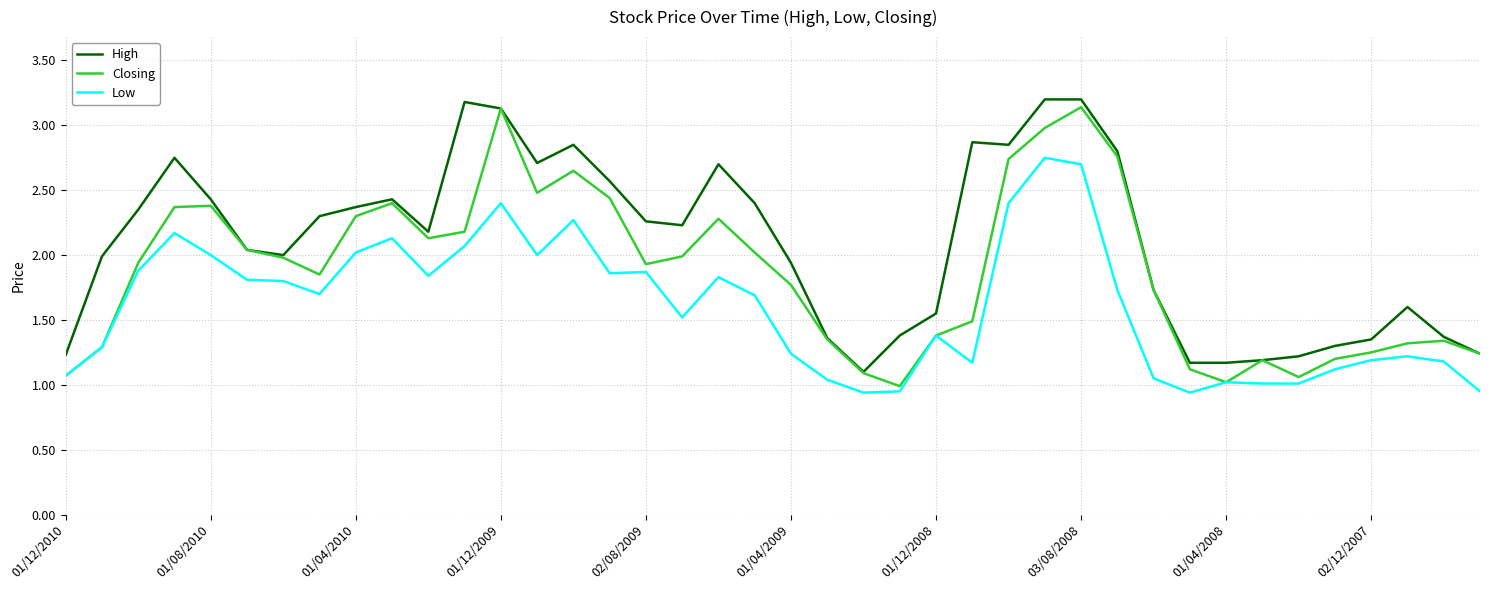

Which series has the largest total across all categories?

High